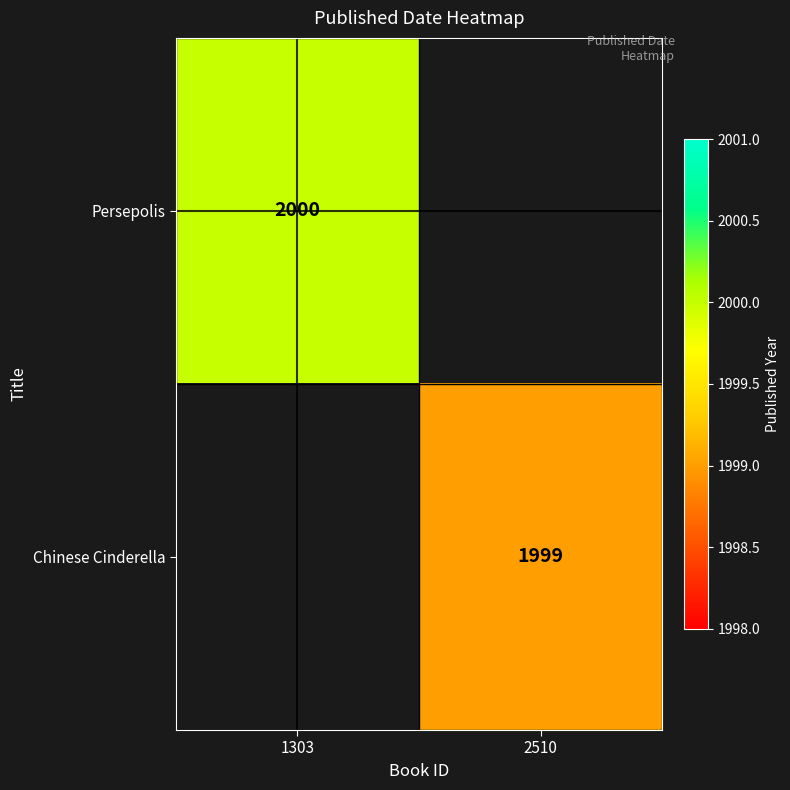

Is it true that Persepolis equals 3506.7 at 1303?

False